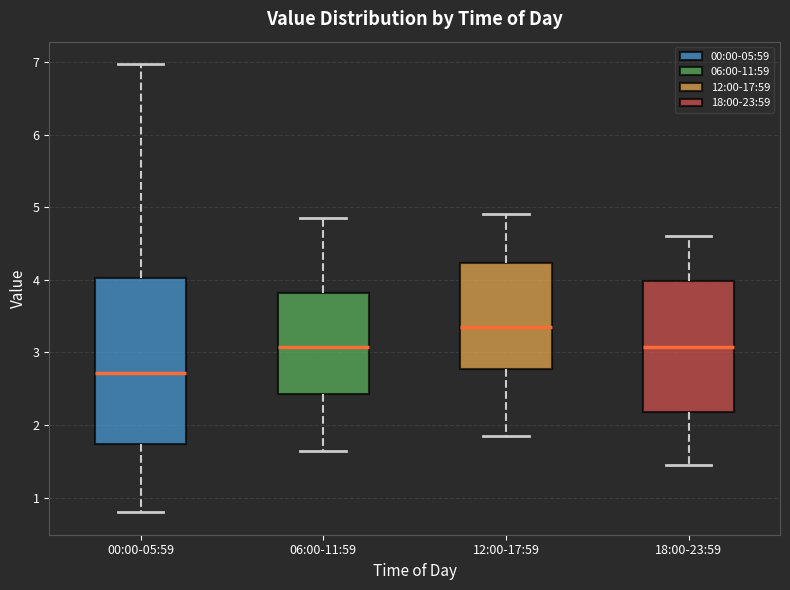

Reading left to right, transcribe this box plot: for each box, give where its median line is, the range the box spans, and where its two whiskers end, as read against the y-axis. The values are not printed on the chart, so give them approximately, as read against the axis.

00:00-05:59: median 2.7, box 1.7 to 4.0, whiskers 0.8 to 7.0
06:00-11:59: median 3.1, box 2.4 to 3.8, whiskers 1.7 to 4.9
12:00-17:59: median 3.4, box 2.8 to 4.2, whiskers 1.9 to 4.9
18:00-23:59: median 3.1, box 2.2 to 4.0, whiskers 1.5 to 4.6